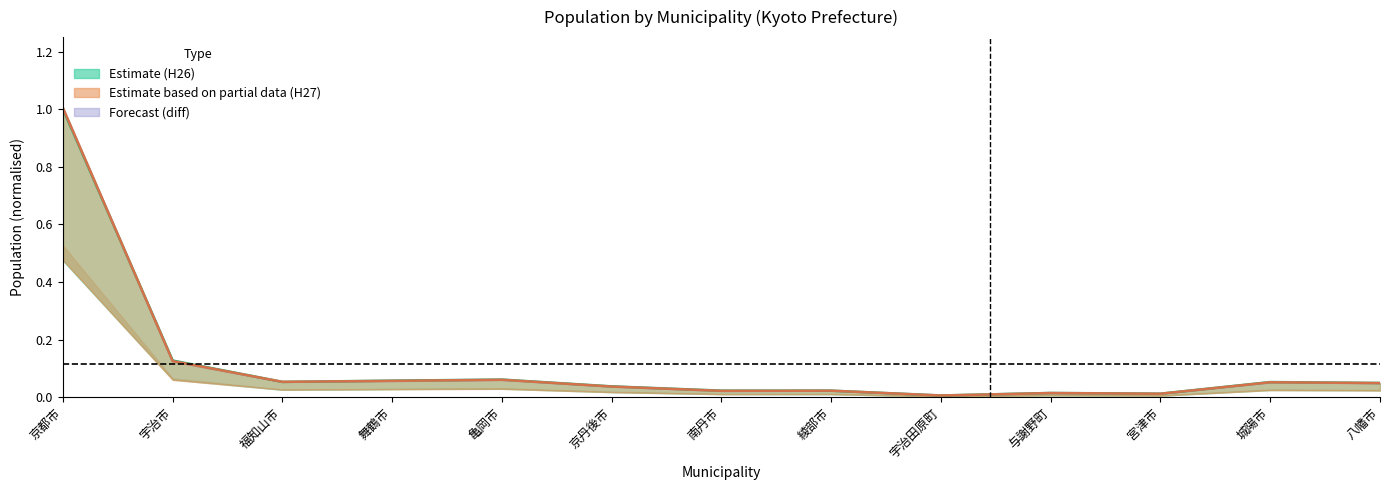

Which category has the lowest value in the H27 Total series?

宇治田原町